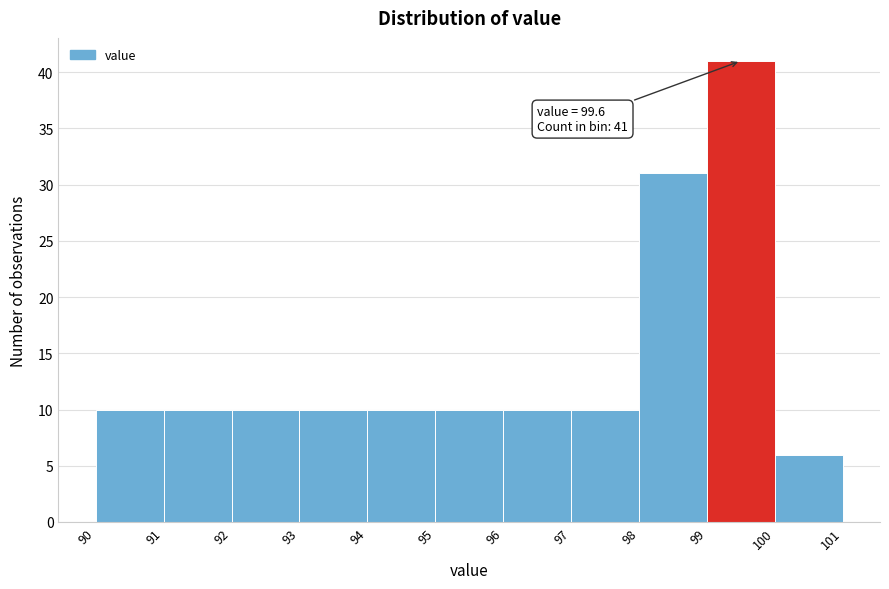

Over which range of the x-axis is the bar tallest?

99 to 100